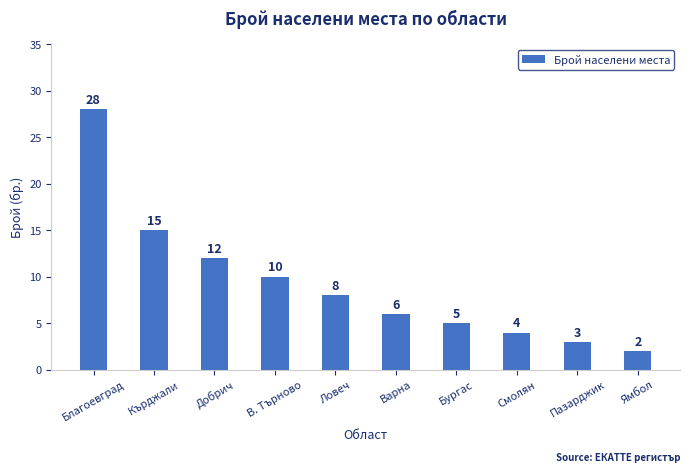

The chart shows a value of 5 at Бургас. True or false?

True